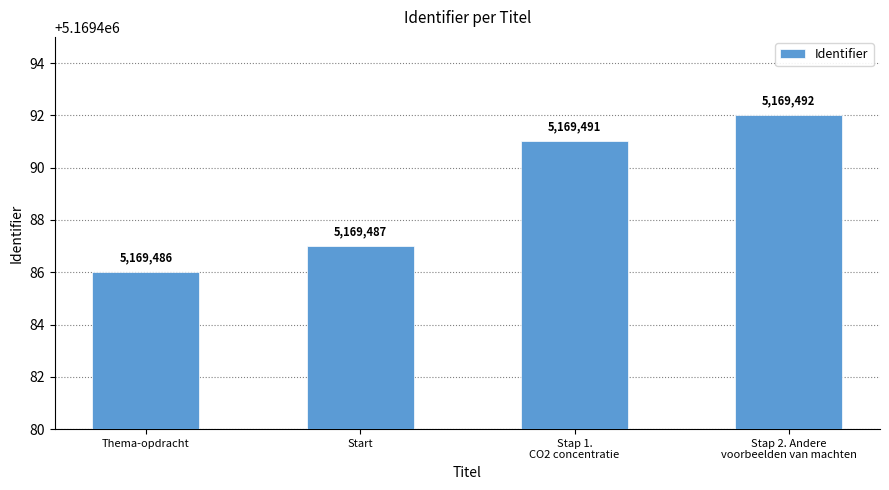

Count the values in the range 5169487 to 5169492.

3